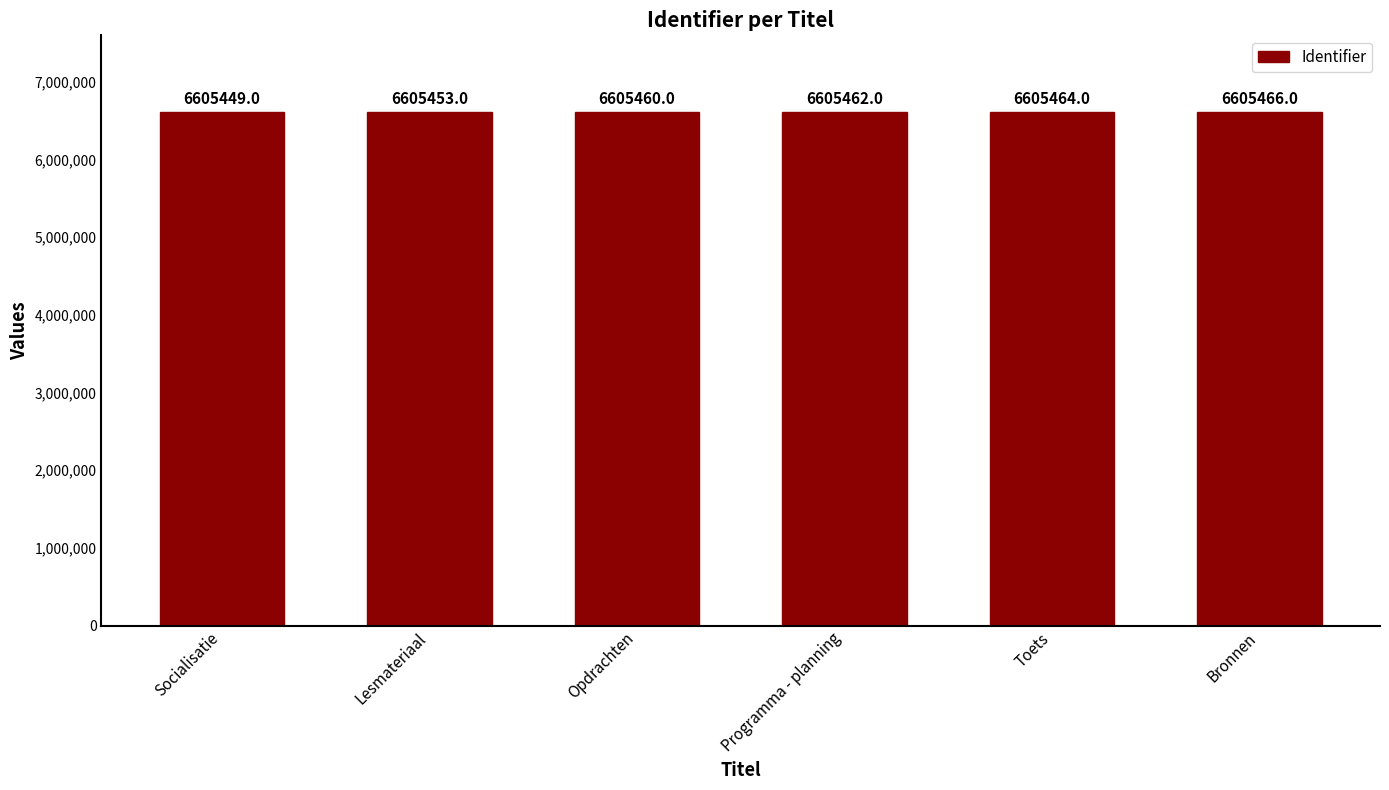

What is the change in value from Socialisatie to Programma - planning?

+13